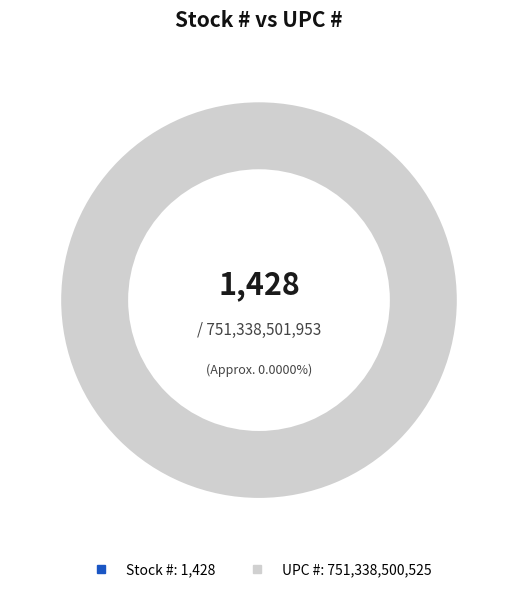

Count the number of slices in the pie.

2